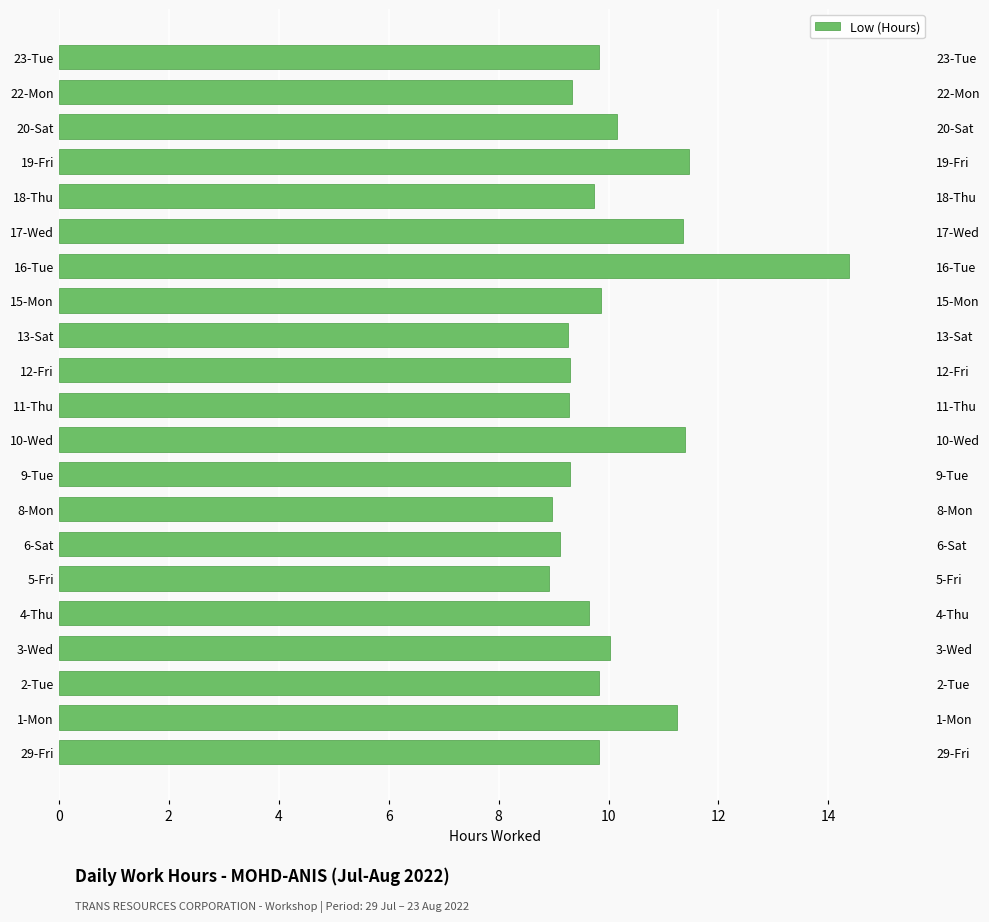

Count the number of values greater than 9.

19